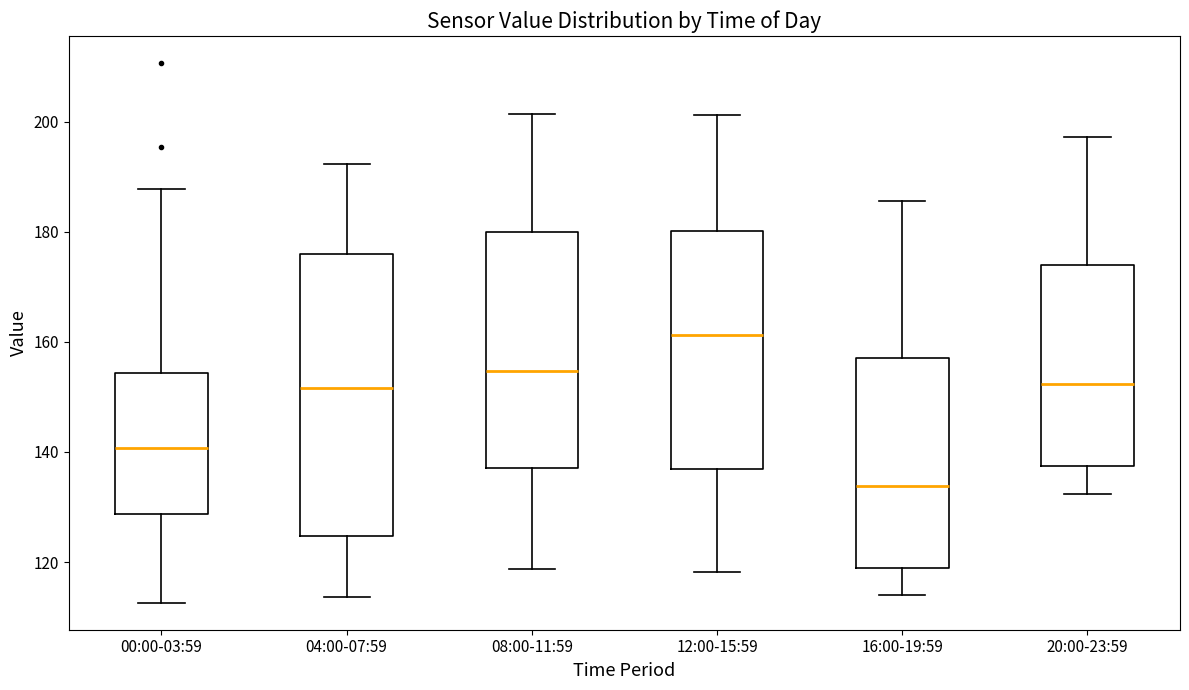

Where is the upper edge of the box for 12:00-15:59 on the y-axis? The values are not printed on the chart, so give them approximately, as read against the axis.

180